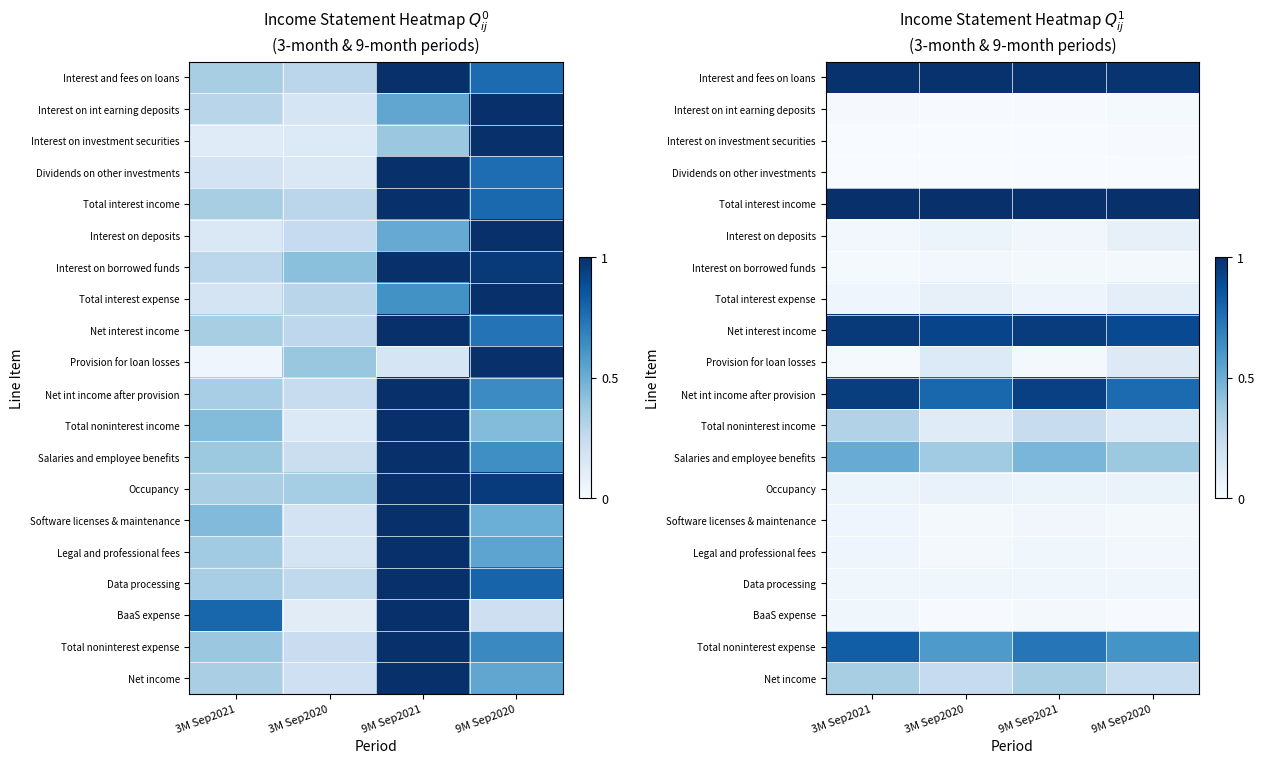

What is the maximum value shown in the chart?

1.0